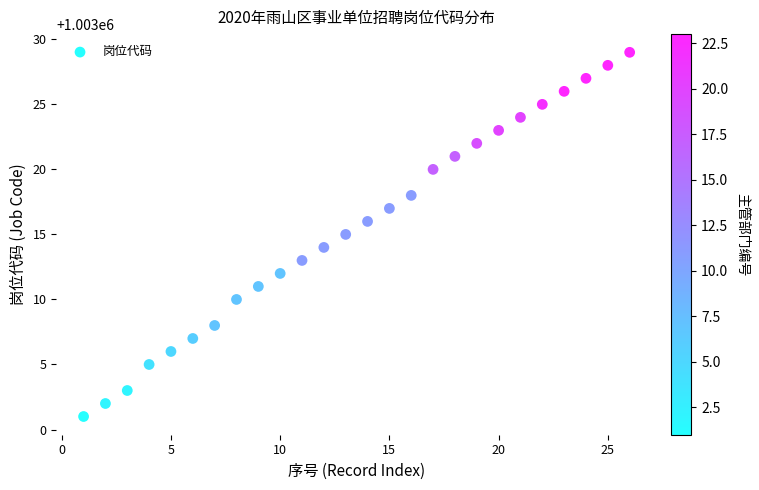

What is the range of Y values (max minus min)?

28